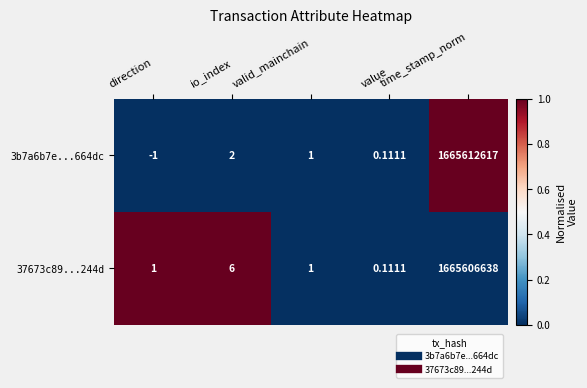

Which series has the widest spread of values?

3b7a6b7e...664dc